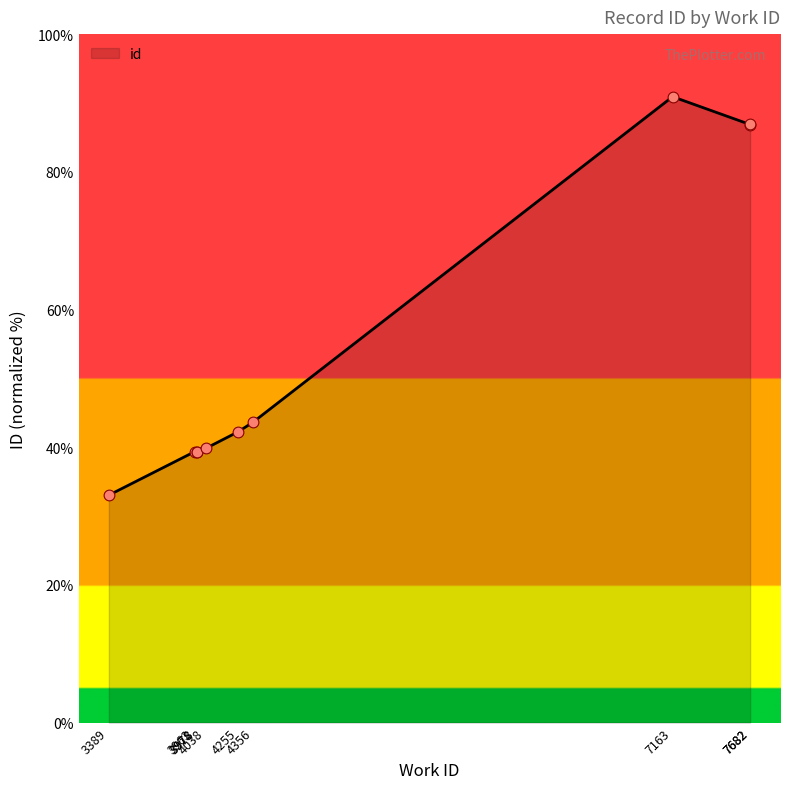

Which has a higher value, 3963 or 4038?

4038